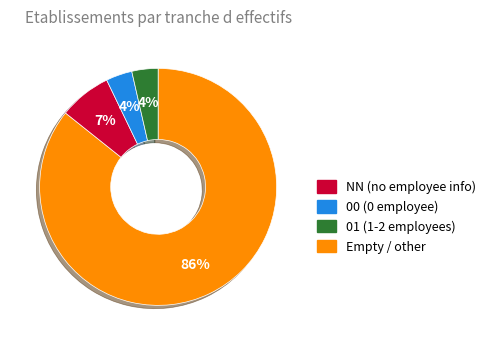

To the nearest percent, what is the average slice percentage?

25%